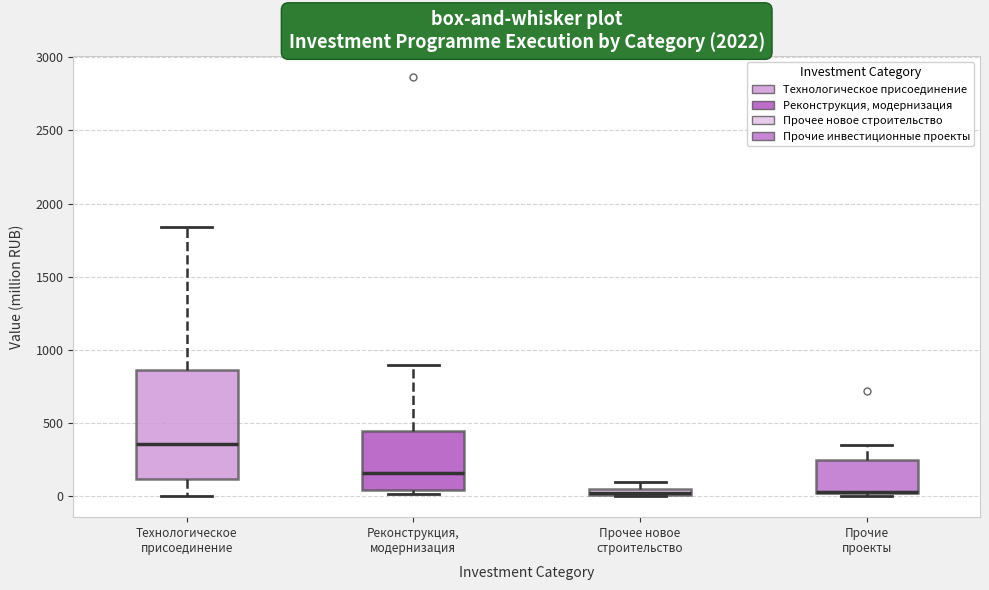

Comparing the boxes themselves (not the whiskers), which one is the tallest?

Технологическое присоединение